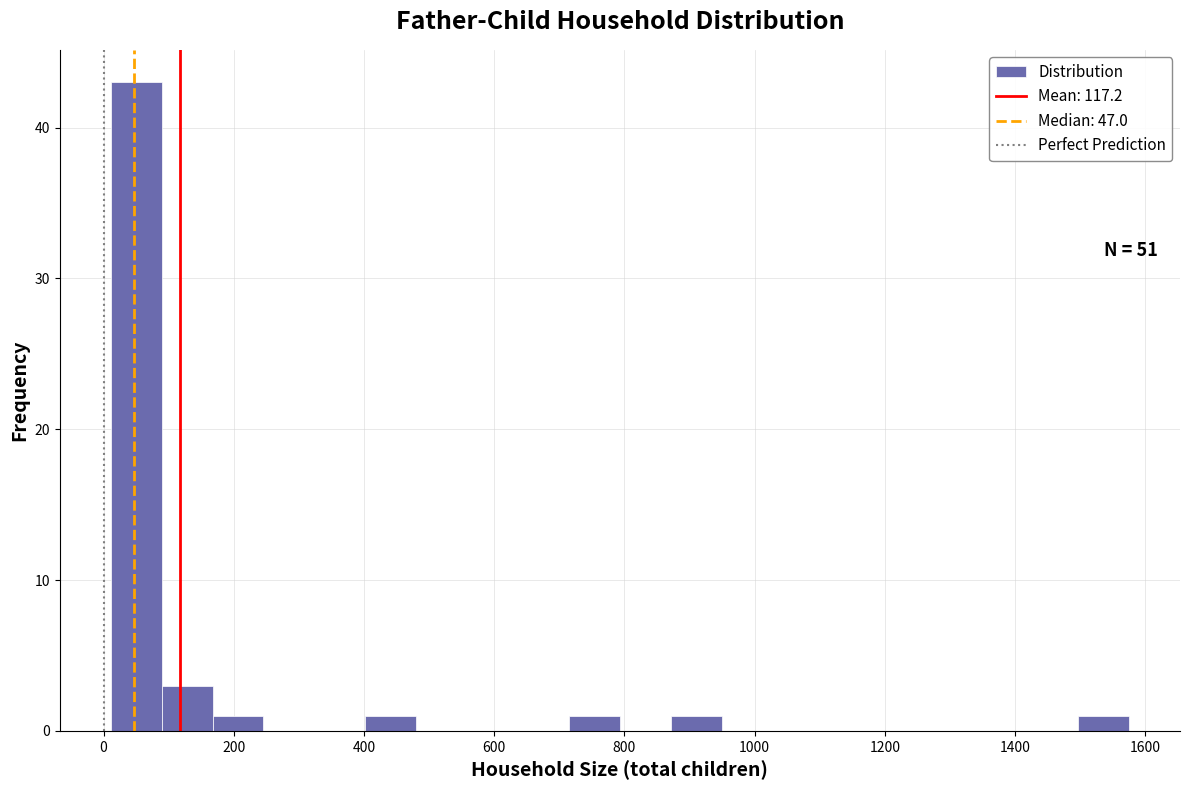

Read against the x-axis, roughly where is the centre of the tallest bar?

60